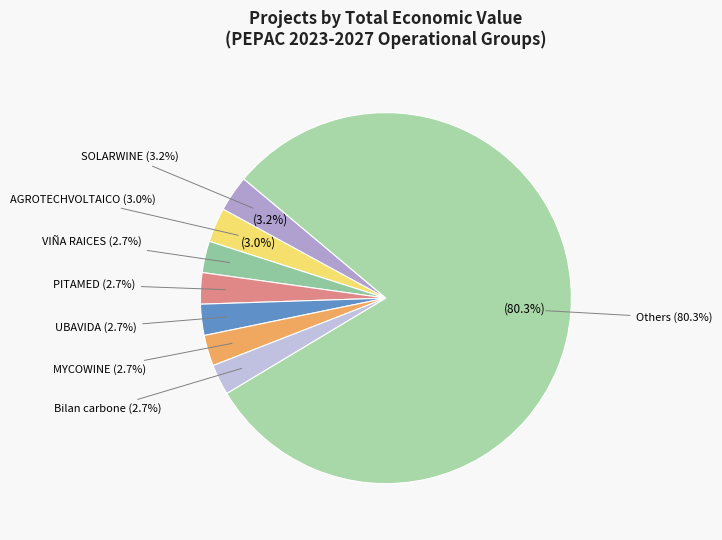

Is it true that PLANFORLAB is 1% of the pie?

False